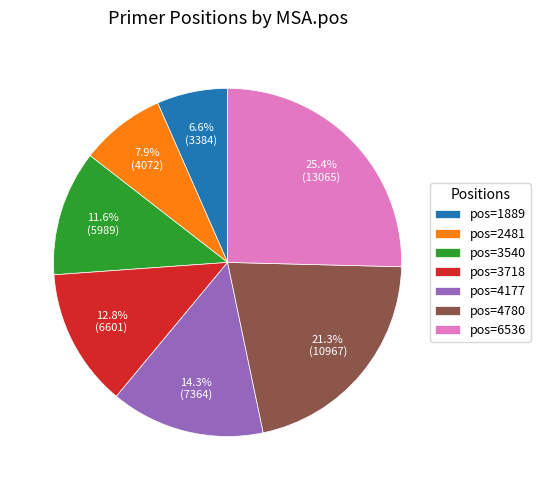

Approximately how many times larger is the value at pos=3718 compared to pos=2481?

1.6